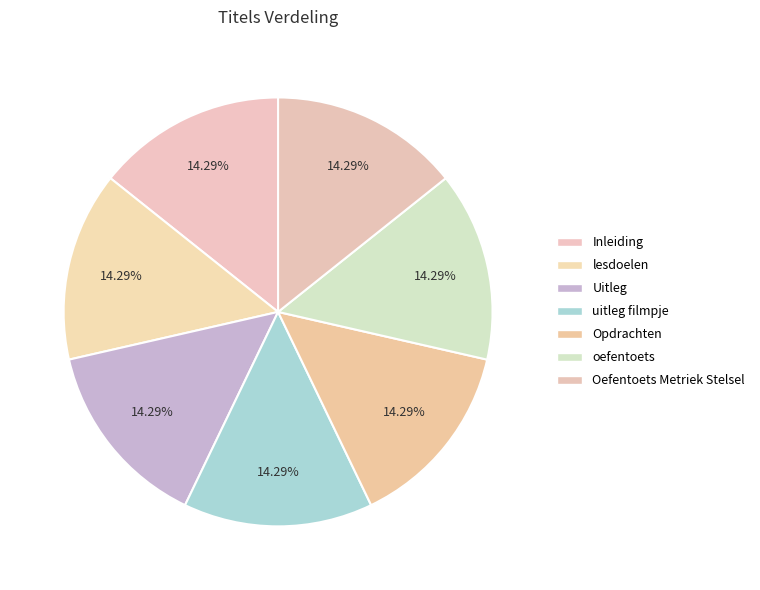

Is there any slice that represents more than half of the pie?

No